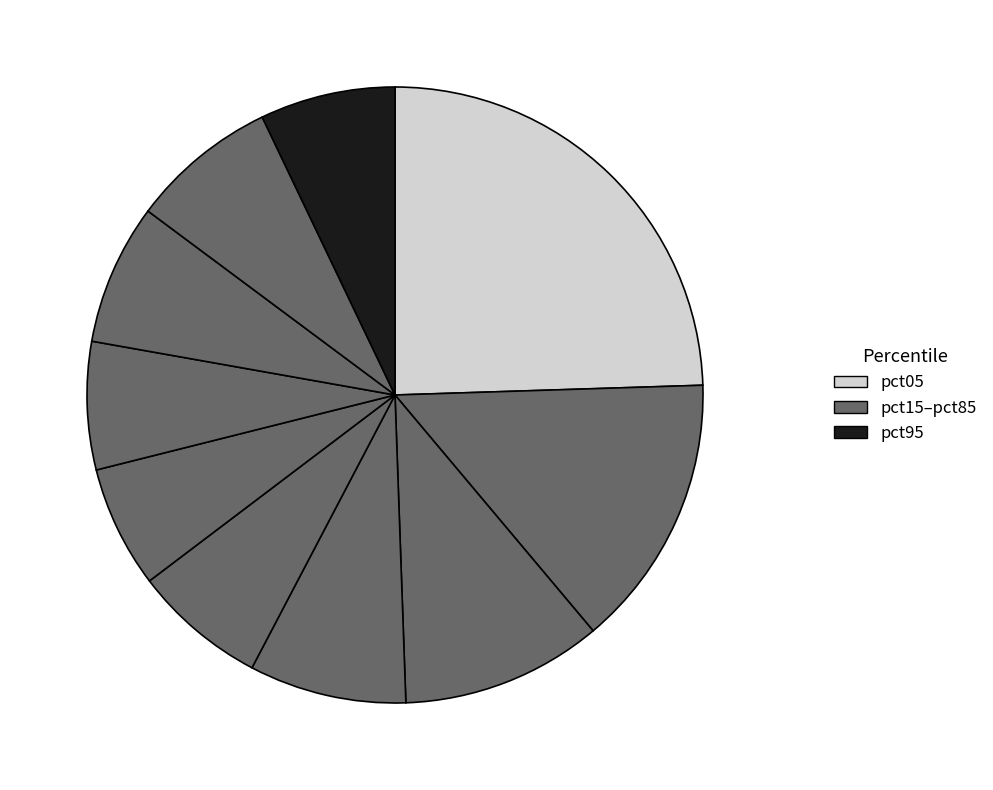

Is there any slice that represents more than half of the pie?

No